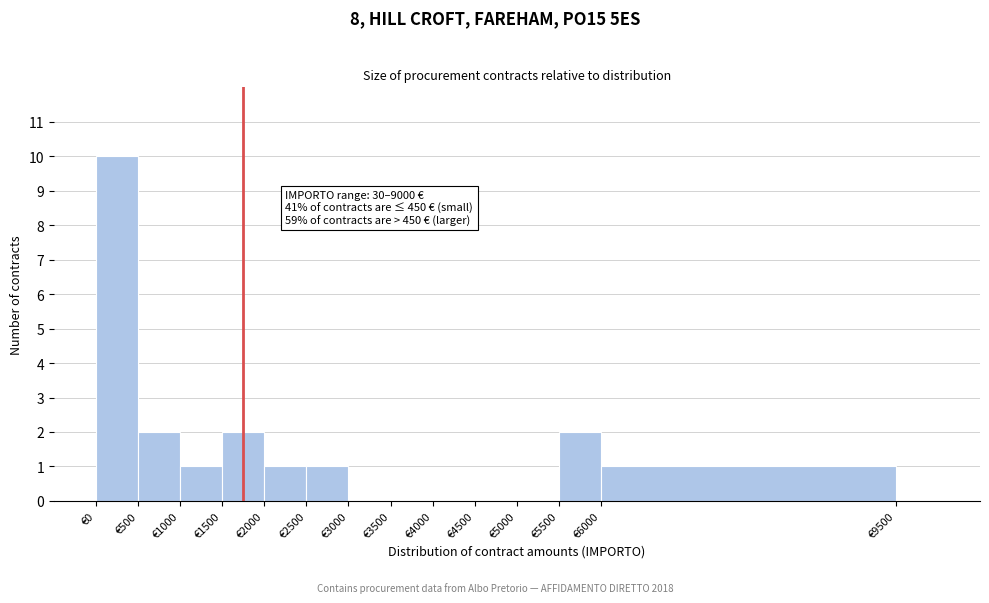

Over which range of the x-axis is the bar tallest?

0 to 500